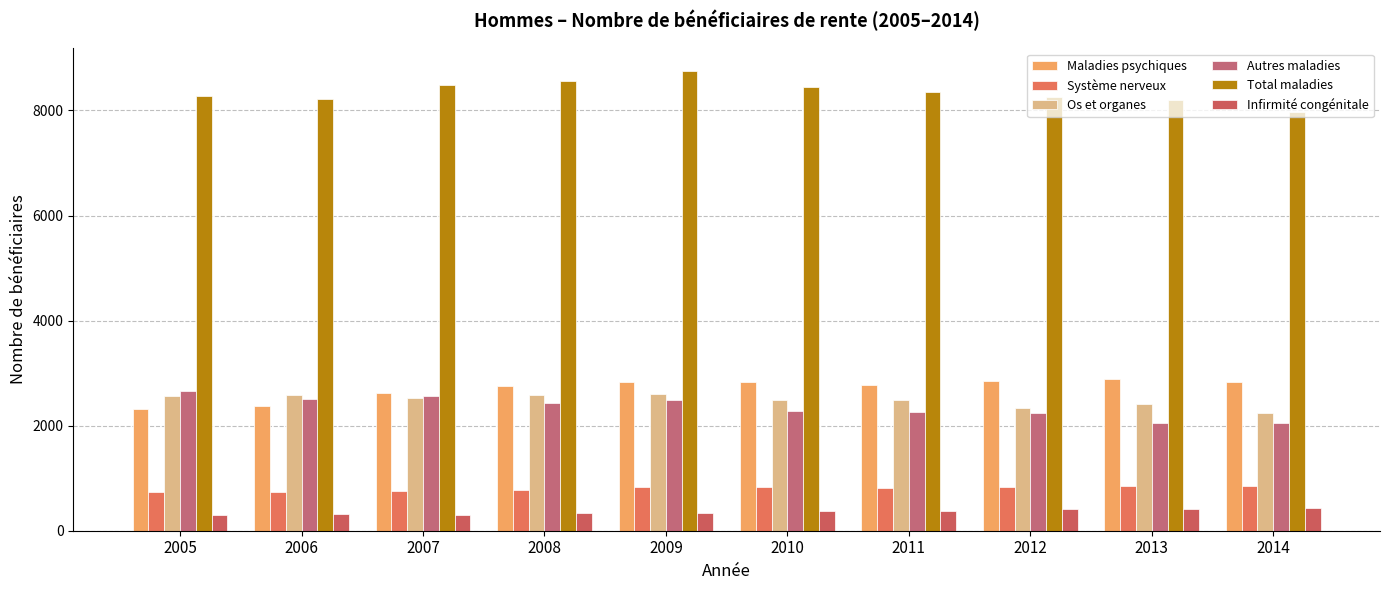

How many bars are there in total?

60